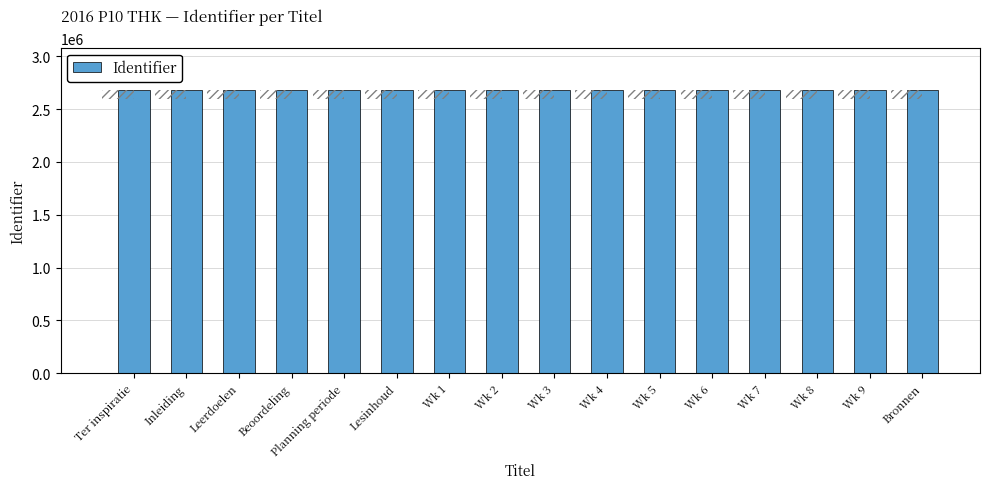

Where is the data nearest to the value 2679763?

Wk 4